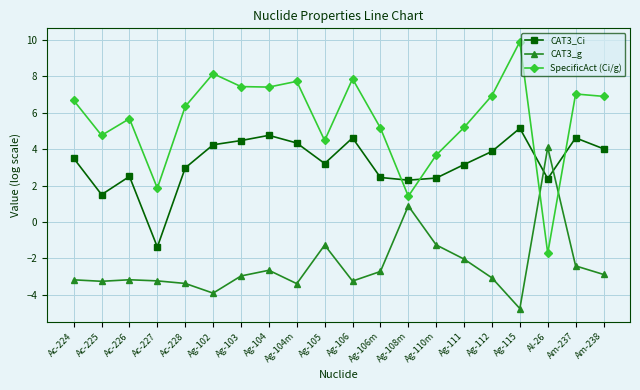

What is the sum of all CAT3_Ci values?

65.2